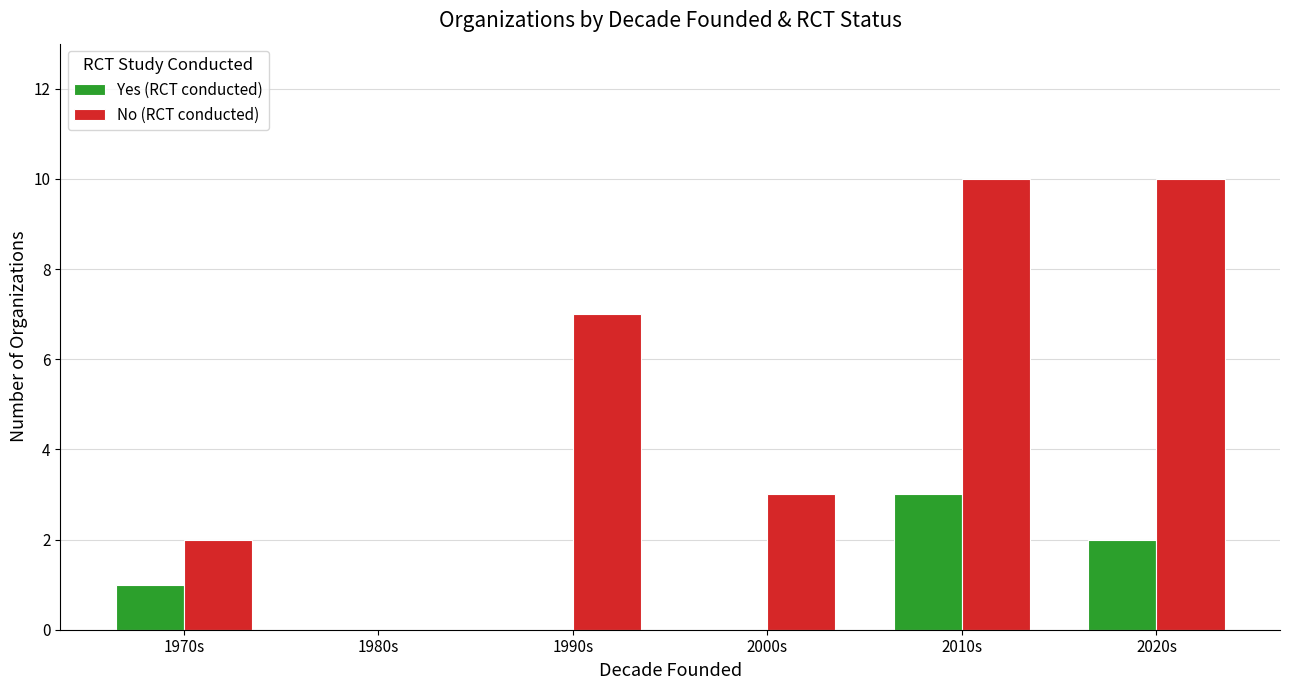

Are the bars grouped side by side (vs. stacked)?

Yes